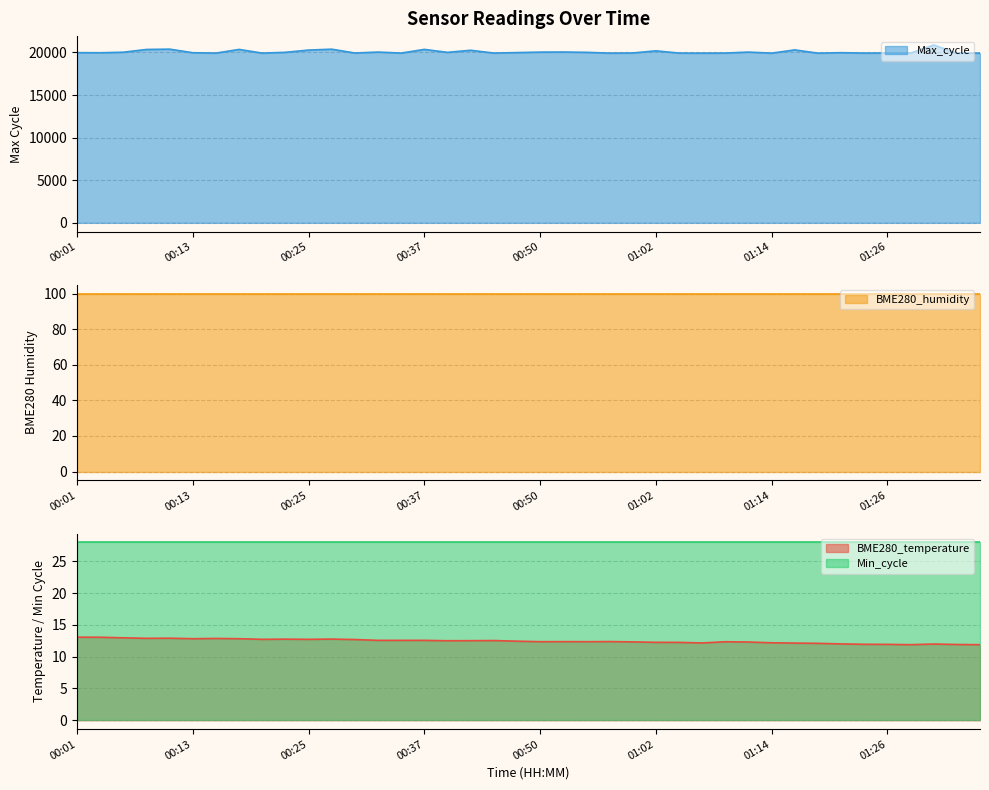

Is it true that BME280_temperature equals 17.4 at 01:16?

False